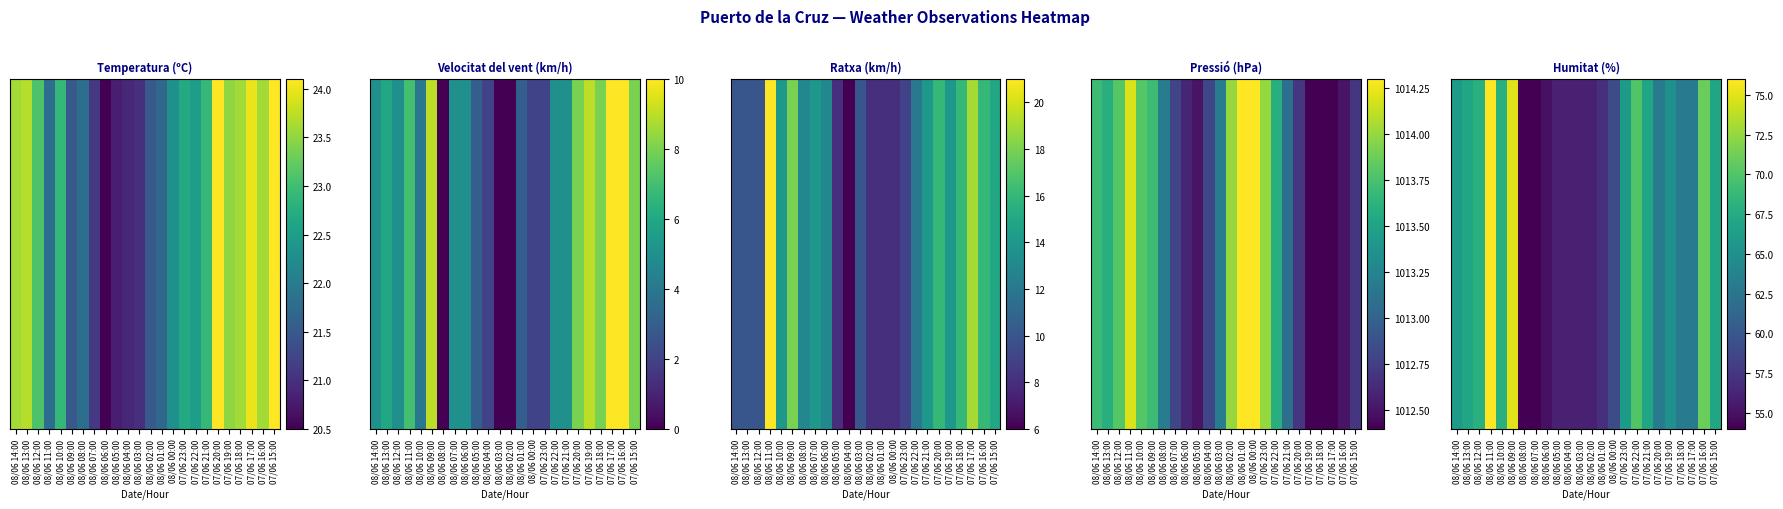

Reading left to right, what are all the values shown in this chart?

08/06 14:00=0.5	08/06 13:00=0.6	08/06 12:00=0.6	08/06 11:00=1.0	08/06 10:00=0.6	08/06 09:00=1.0	08/06 08:00=0.0	08/06 07:00=0.0	08/06 06:00=0.0	08/06 05:00=0.1	08/06 04:00=0.1	08/06 03:00=0.1	08/06 02:00=0.1	08/06 01:00=0.1	08/06 00:00=0.2	07/06 23:00=0.5	07/06 22:00=0.7	07/06 21:00=0.6	07/06 20:00=0.4	07/06 19:00=0.5	07/06 18:00=0.4	07/06 17:00=0.4	07/06 16:00=0.8	07/06 15:00=0.6